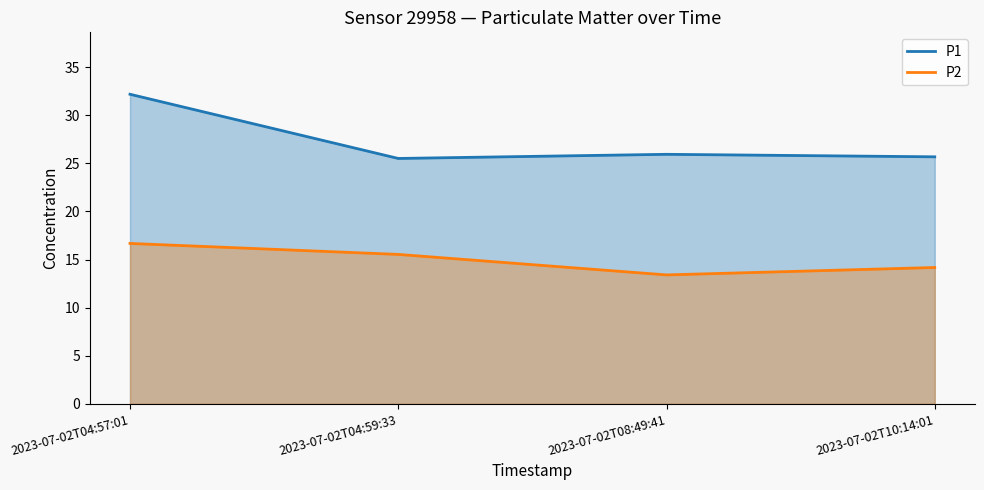

In P1, how many points are higher than both neighbors (excluding endpoints)?

1